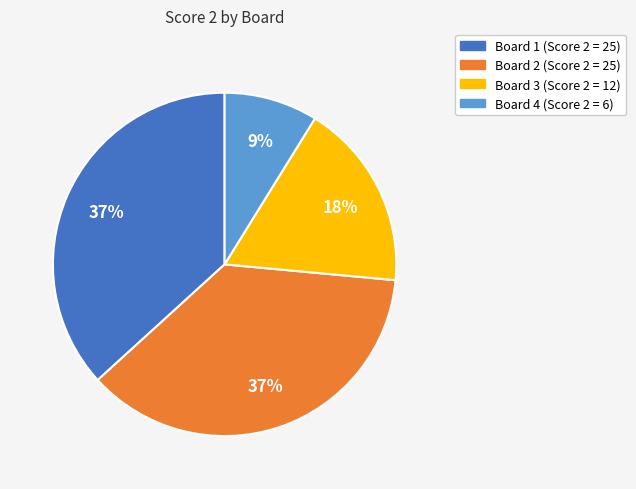

True or false: Board 4 accounts for 22% of the total.

False